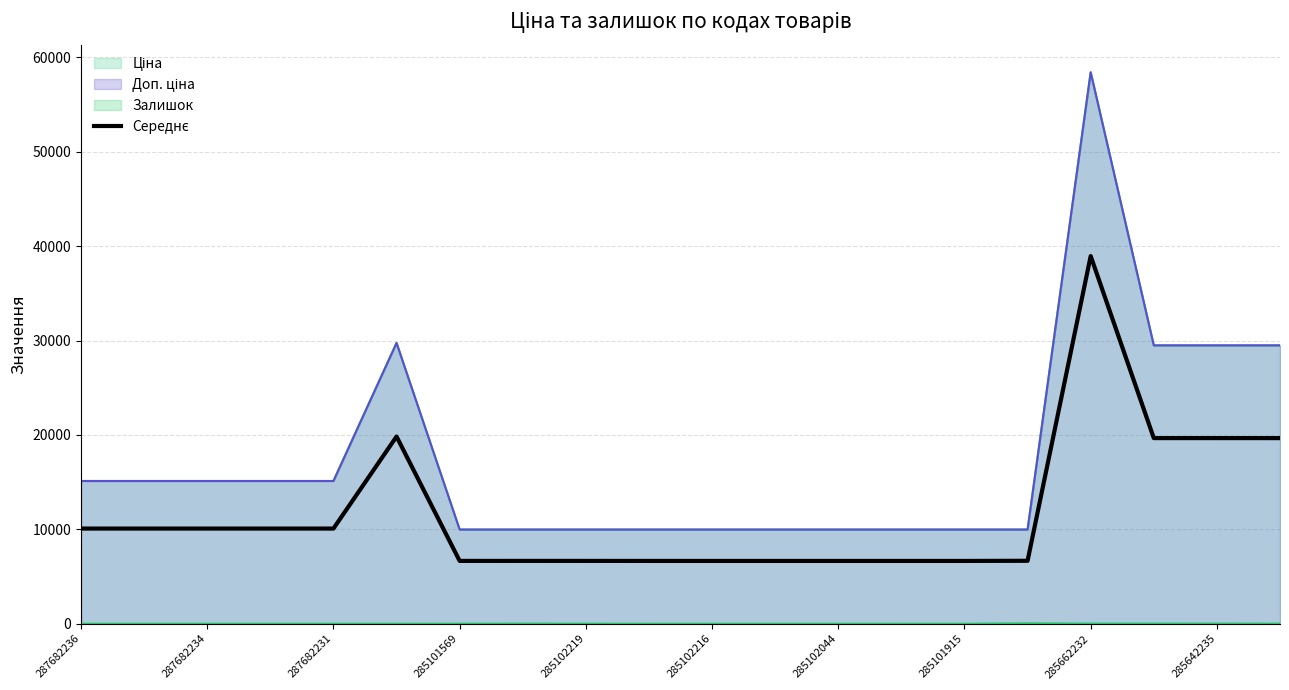

How many values exceed 10080?

5